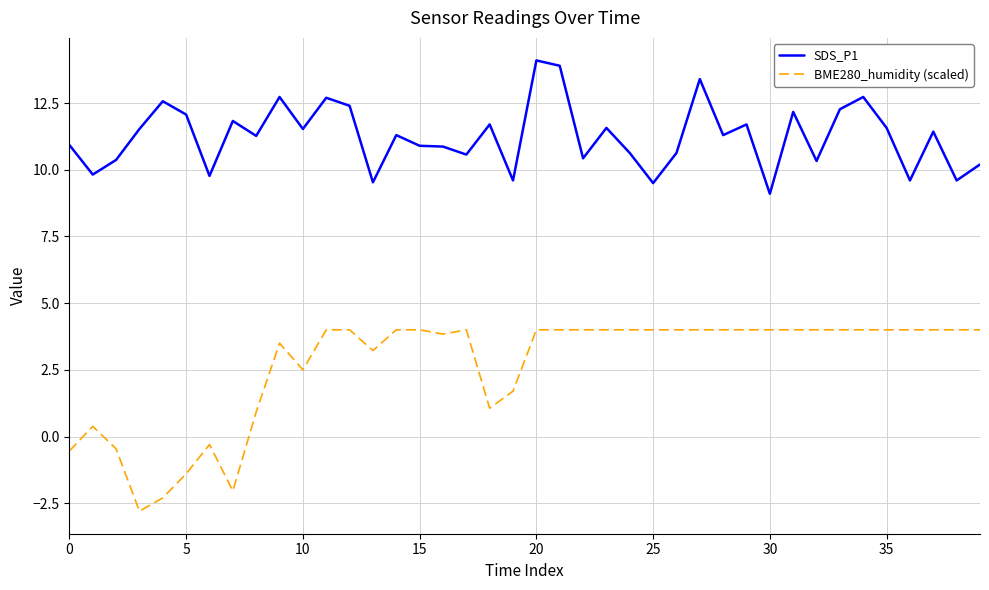

What is the average value of the SDS_P1 series?

11.3